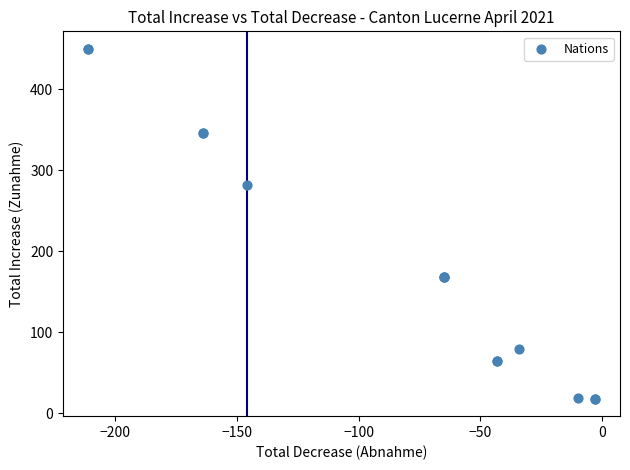

What Y value in the scatter plot is closest to 234?

282